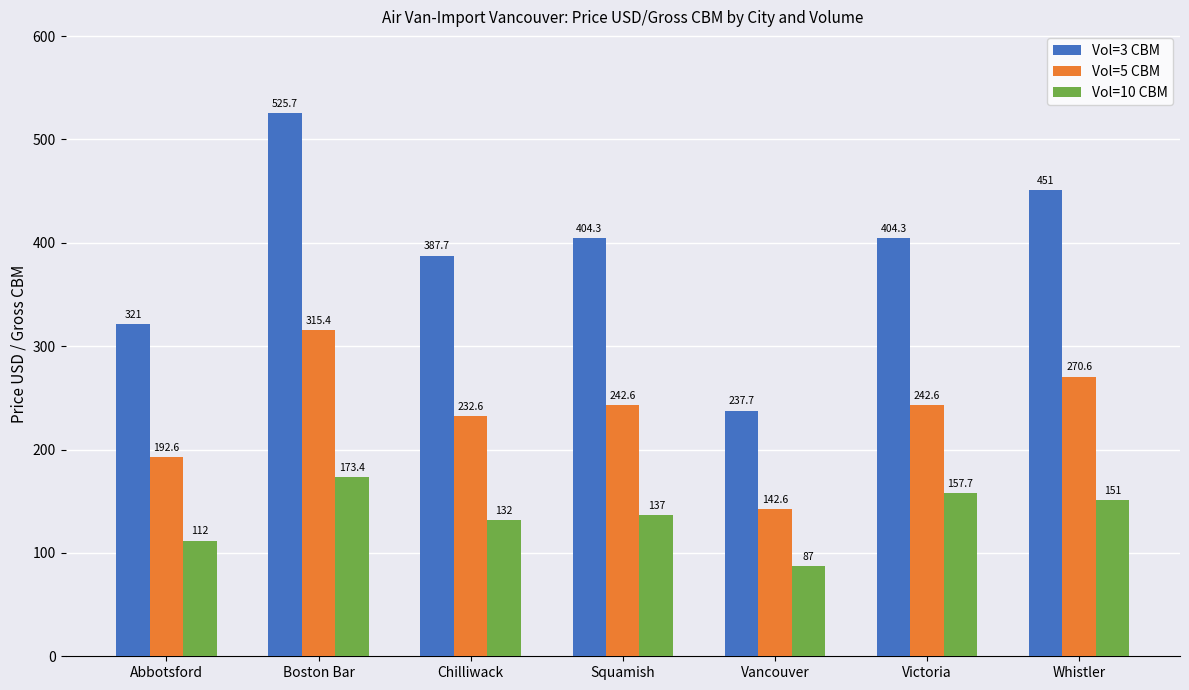

At Whistler, list the series in order from smallest to largest.

Vol=10 CBM, Vol=5 CBM, Vol=3 CBM